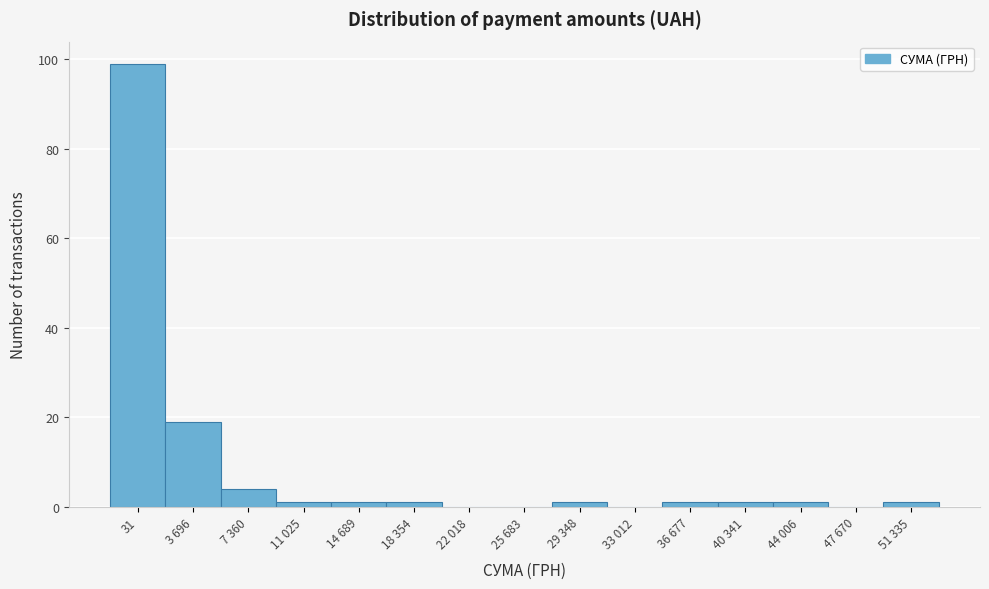

Reading left to right, what are all the values shown in this chart?

31=99	3 696=19	7 360=4	11 025=1	14 689=1	18 354=1	22 018=0	25 683=0	29 348=1	33 012=0	36 677=1	40 341=1	44 006=1	47 670=0	51 335=1